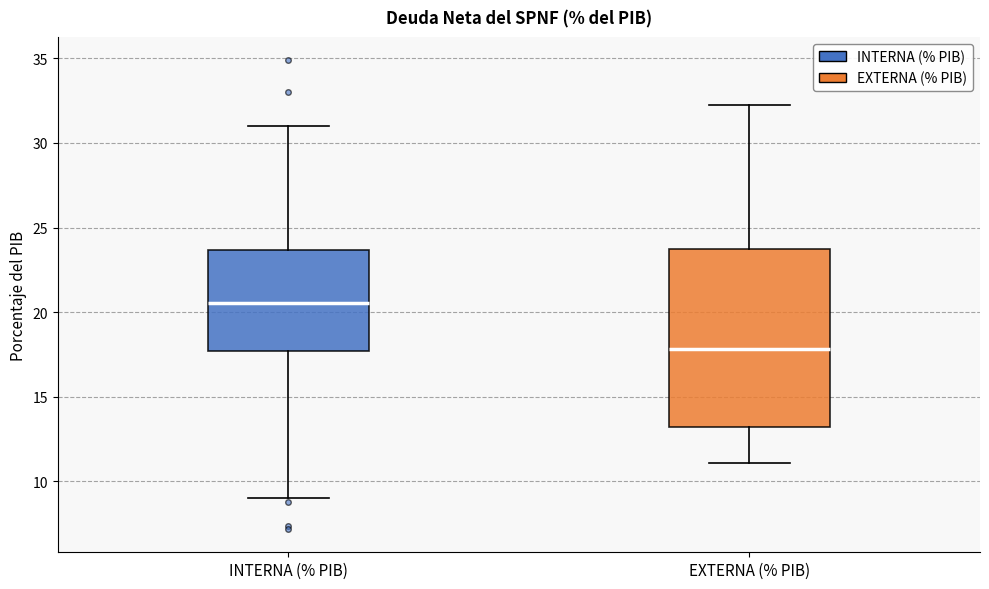

Where does the lower whisker of the box for INTERNA (% PIB) end on the y-axis? The values are not printed on the chart, so give them approximately, as read against the axis.

9.0